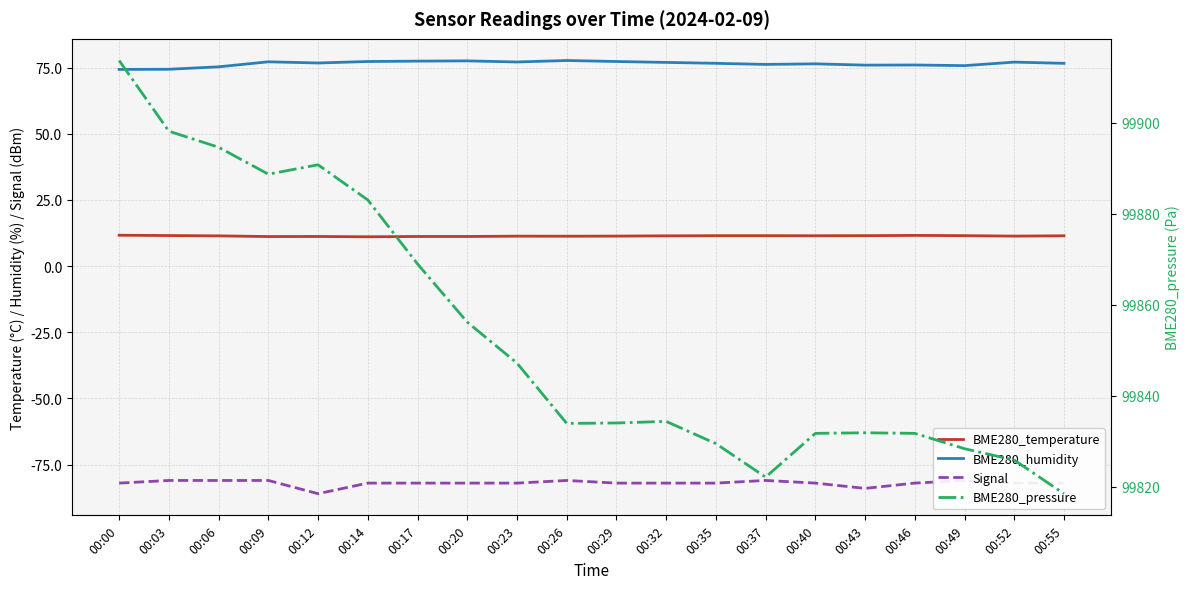

Which series changed the most between 00:06 and 00:20?

BME280_pressure